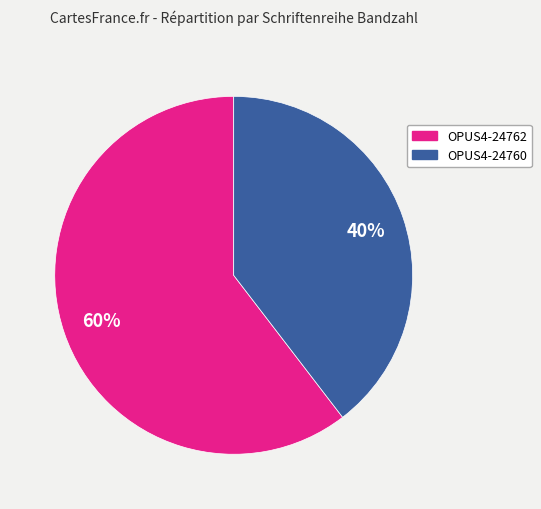

Which category accounts for the majority?

OPUS4-24762